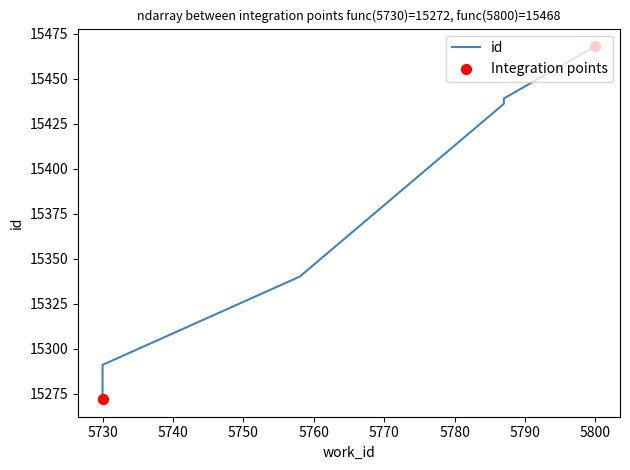

Approximately how many times larger is the value at 5787 compared to 5730?

1.0